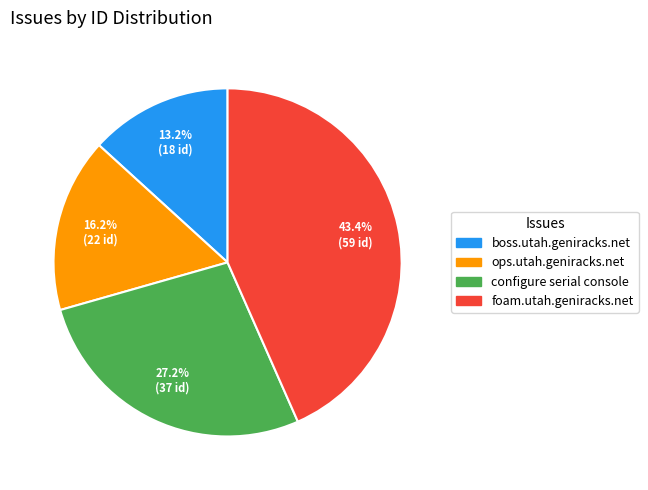

What percentage is NOT represented by boss.utah.geniracks.net?

86.8%